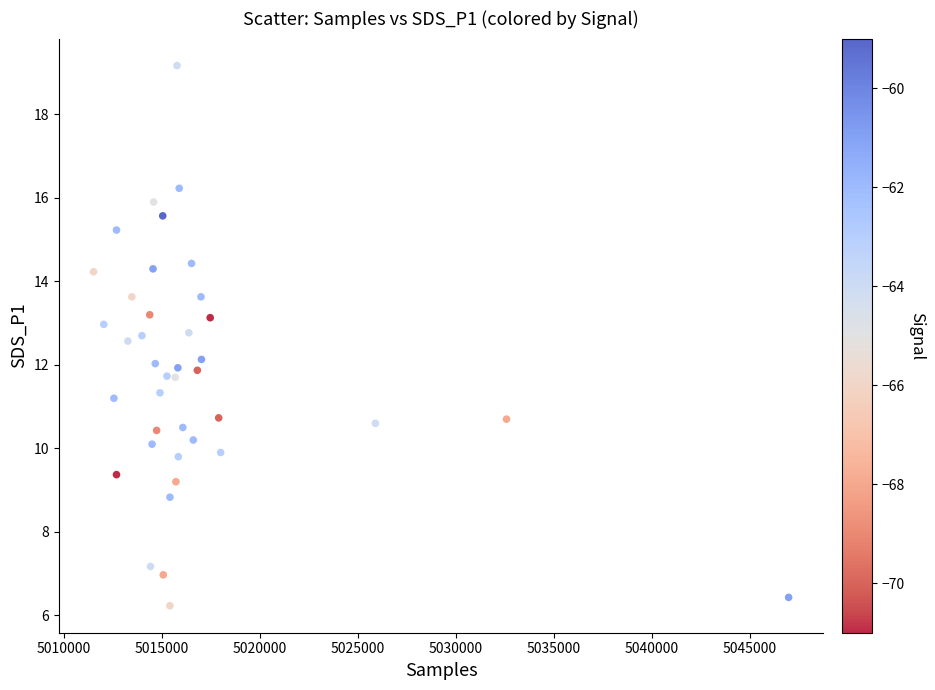

What is the range of X values (max minus min)?

35452.0